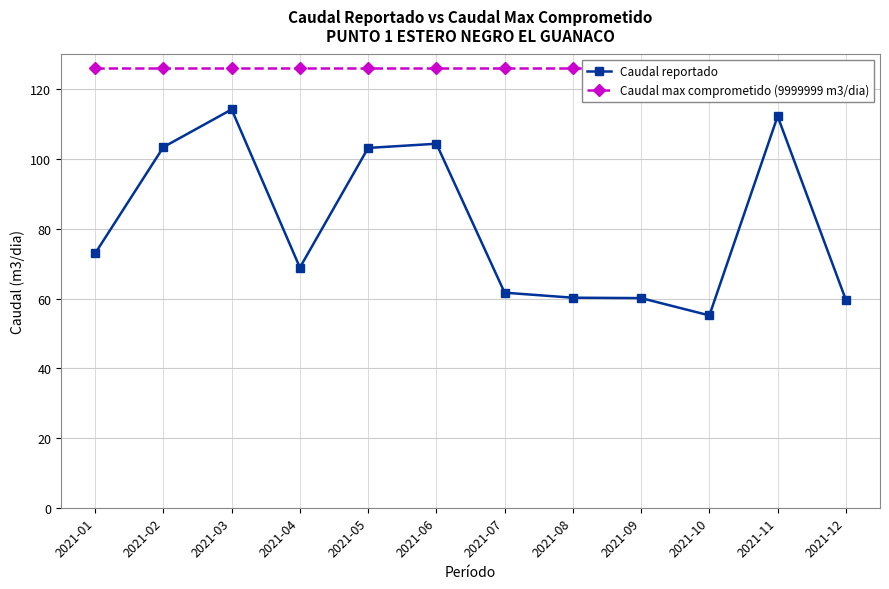

True or false: Caudal reportado and Caudal max comprometido (9999999 m3/dia) intersect in this chart.

False